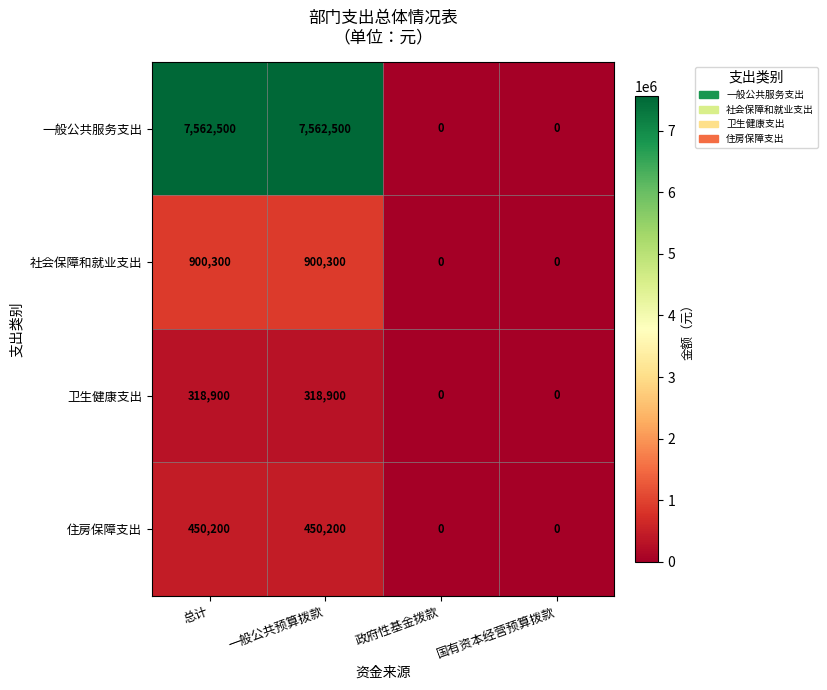

Rank the series by their maximum value, from lowest to highest.

卫生健康支出, 住房保障支出, 社会保障和就业支出, 一般公共服务支出